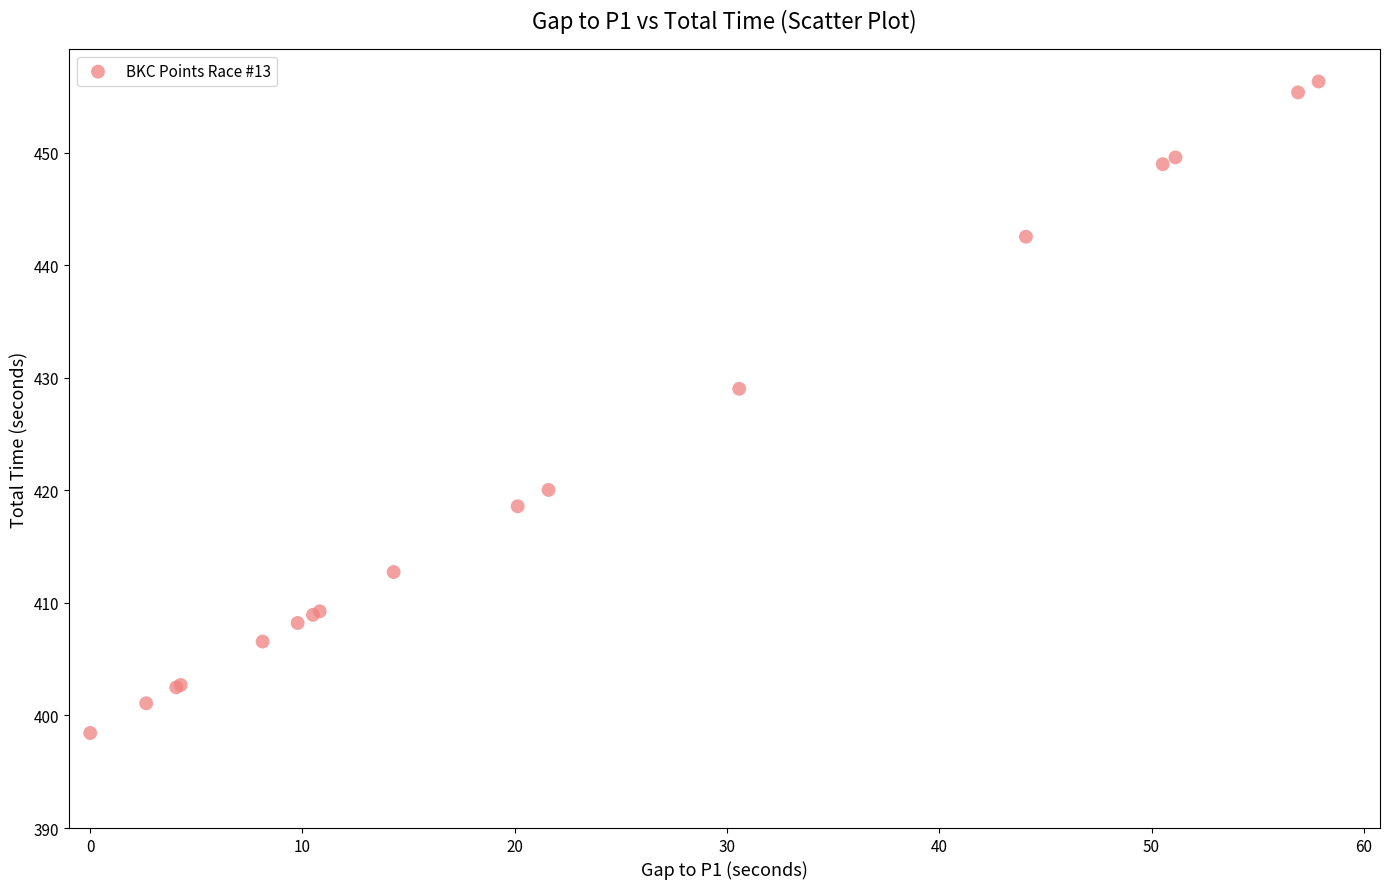

What Y value in the scatter plot is closest to 427?

429.0